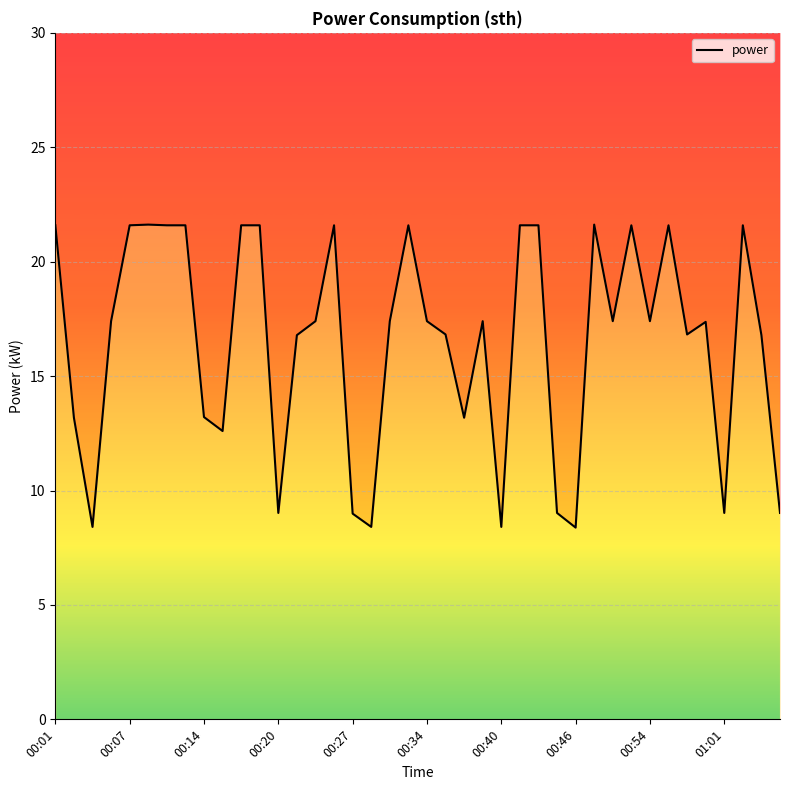

How many values are below 17?

17